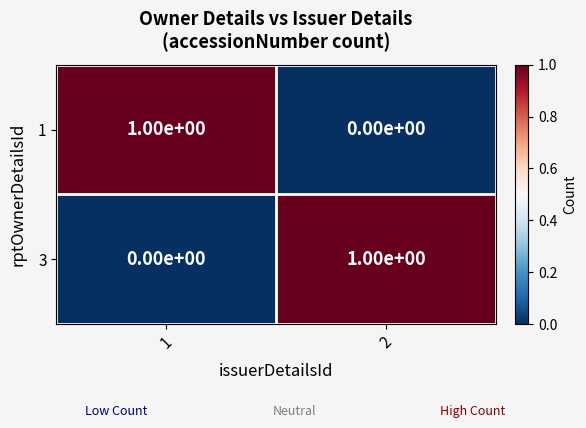

Is it true that 1 equals 0 at 2?

True